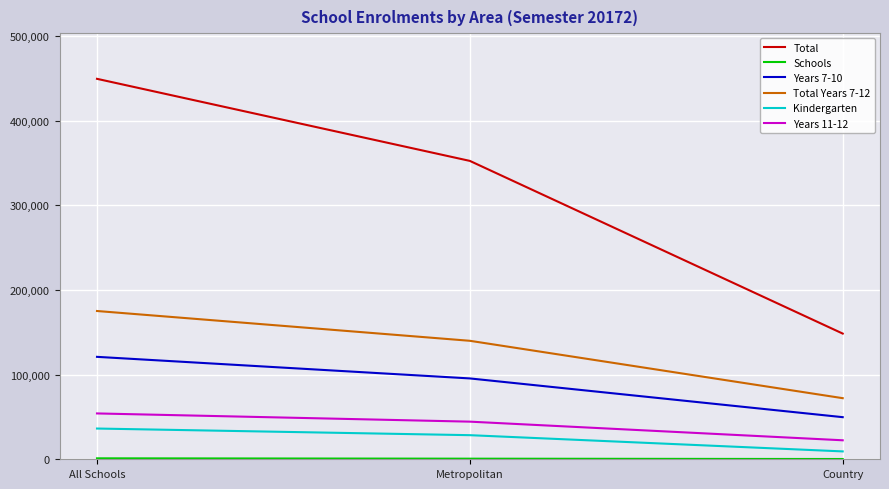

Which series has the largest total across all categories?

Total